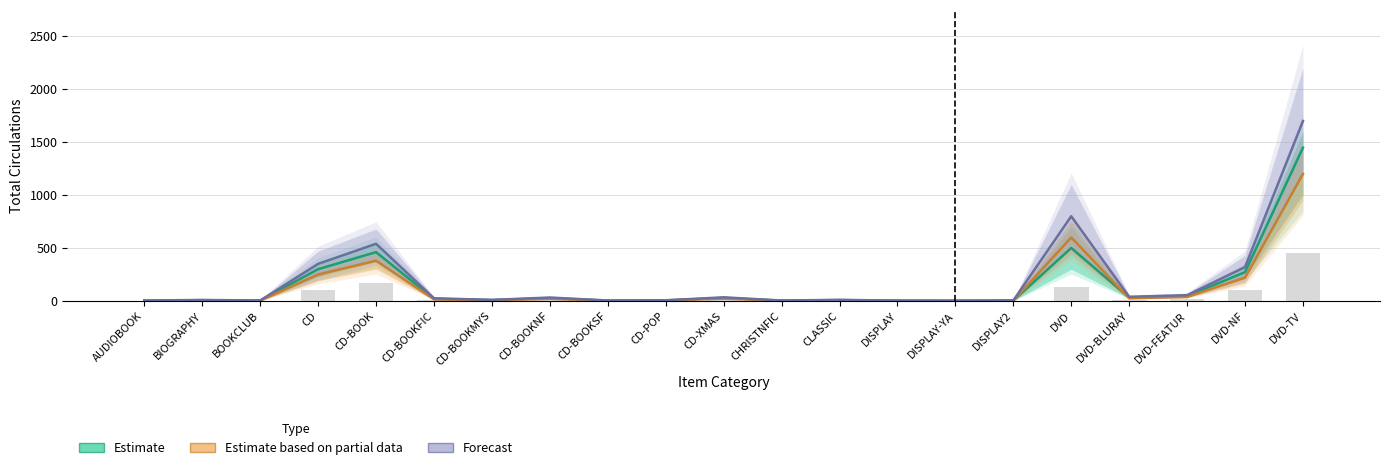

Is it true that Forecast equals 540 at CD-BOOK?

True